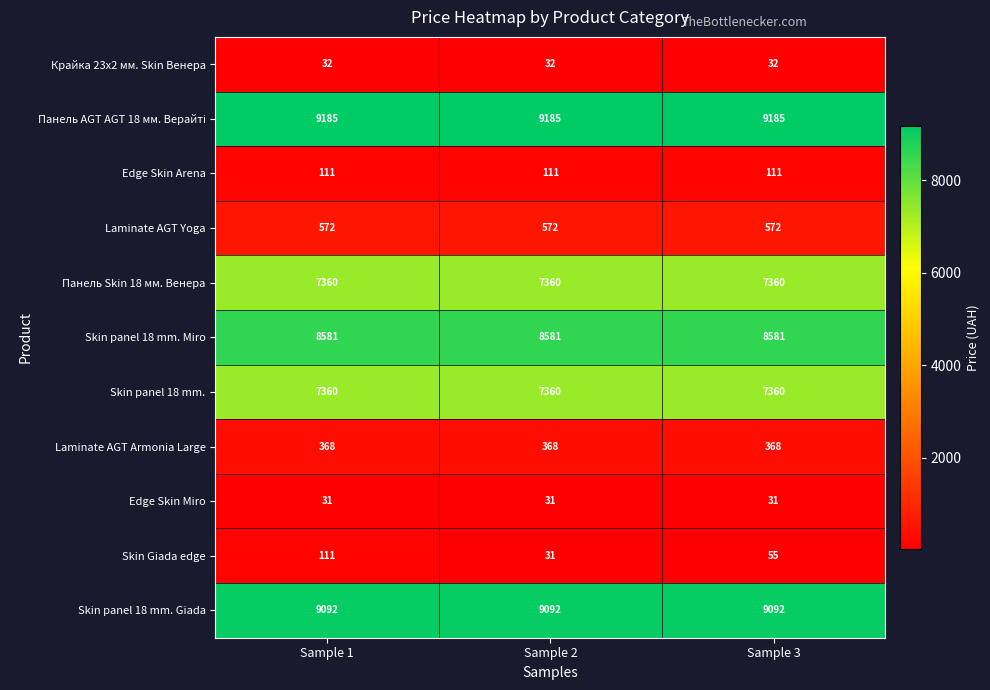

What is the minimum value shown in the chart?

31